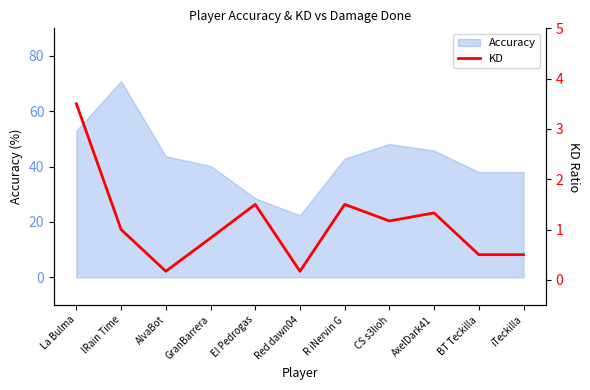

What is the sum of all values?

12.2